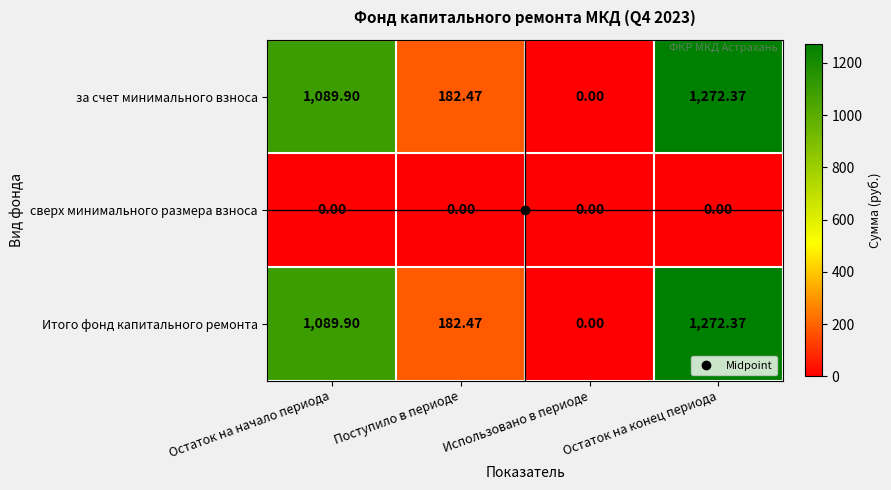

At which category does the chart reach its peak across all series?

Остаток на конец периода